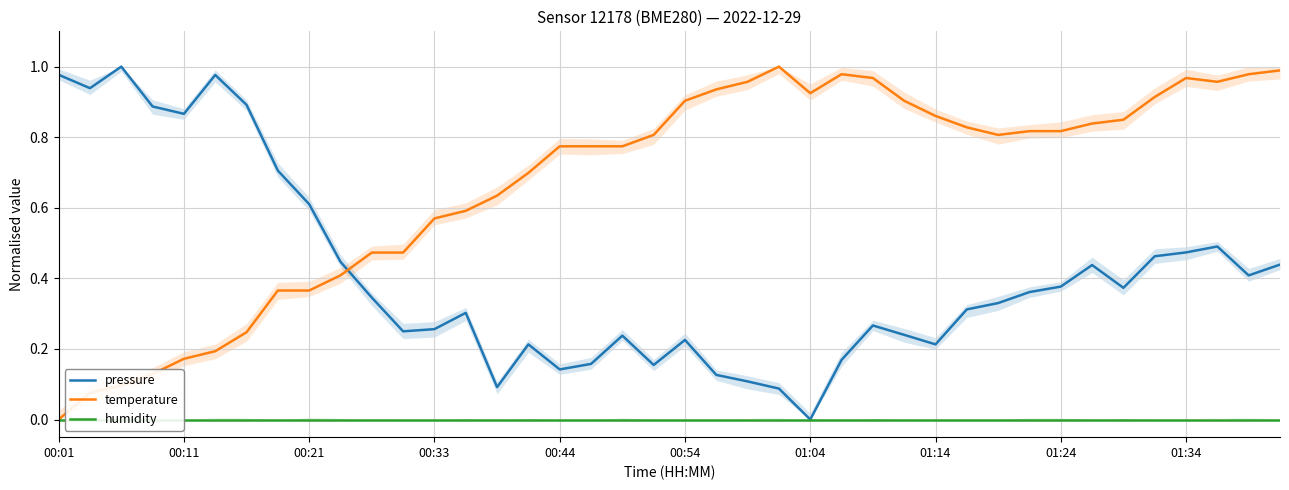

Which series has the largest total across all categories?

temperature